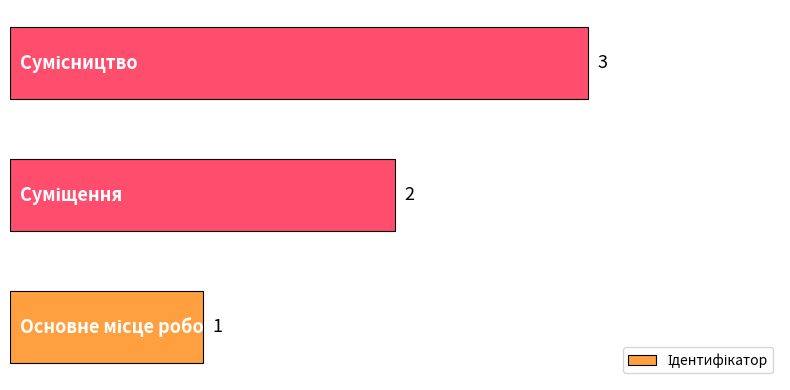

How many values are between 1 and 3?

3